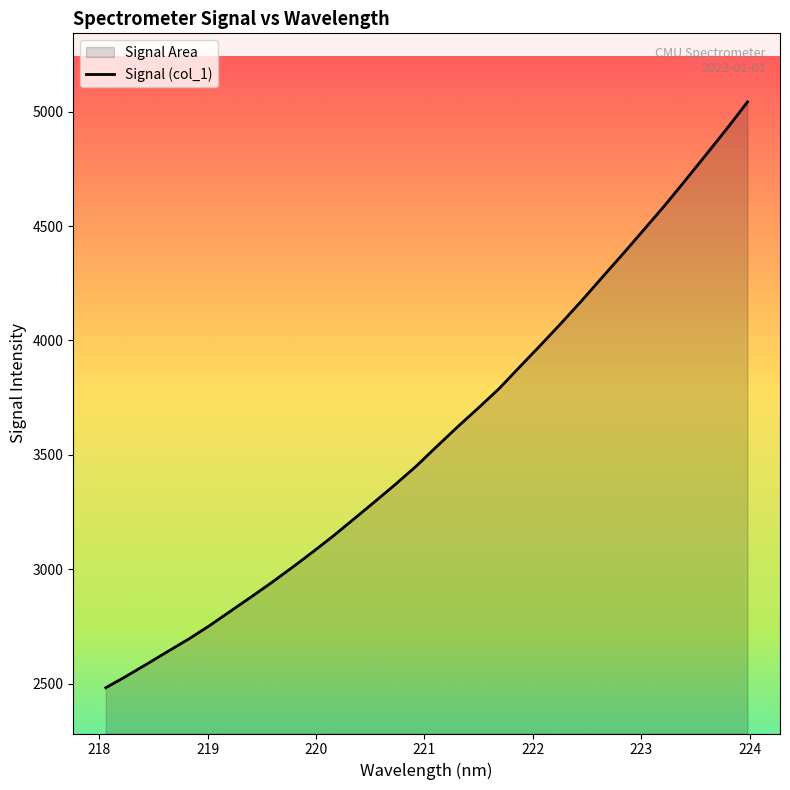

What is the smallest value displayed?

2482.1